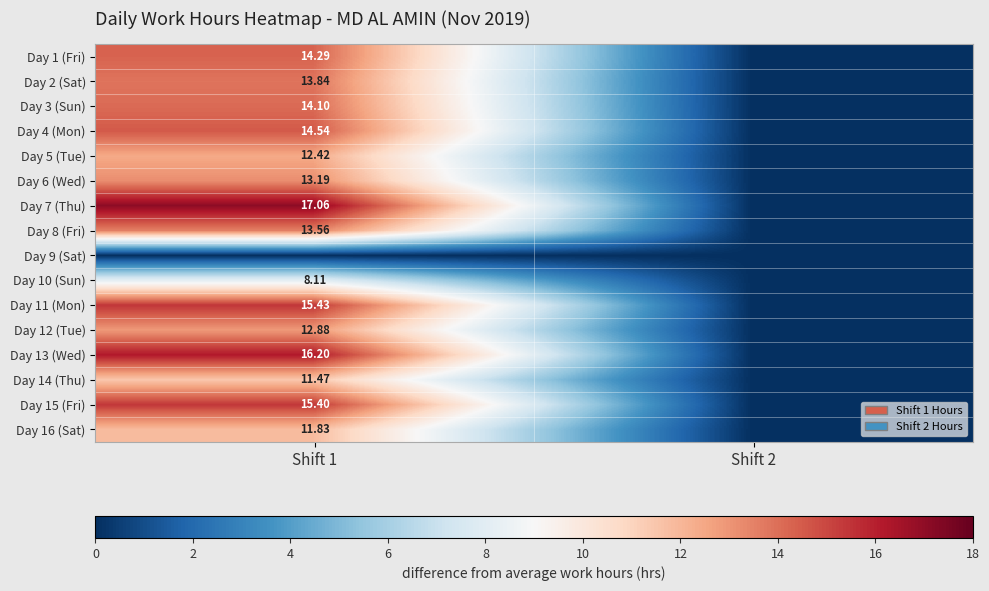

Is the value of Day 3 (Sun) at Shift 1 greater than the value of Day 7 (Thu) at Shift 1?

No